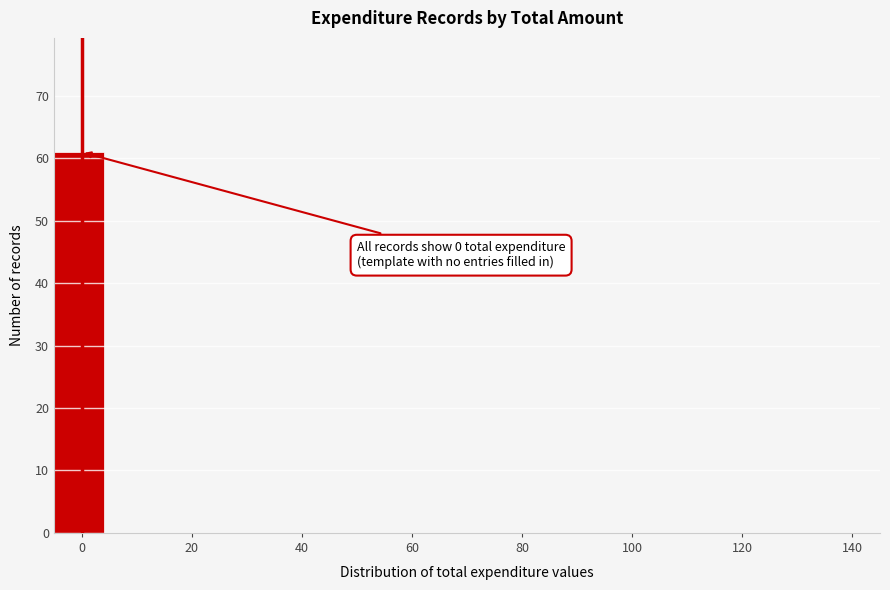

Over which range of the x-axis is the bar tallest?

-5 to 5